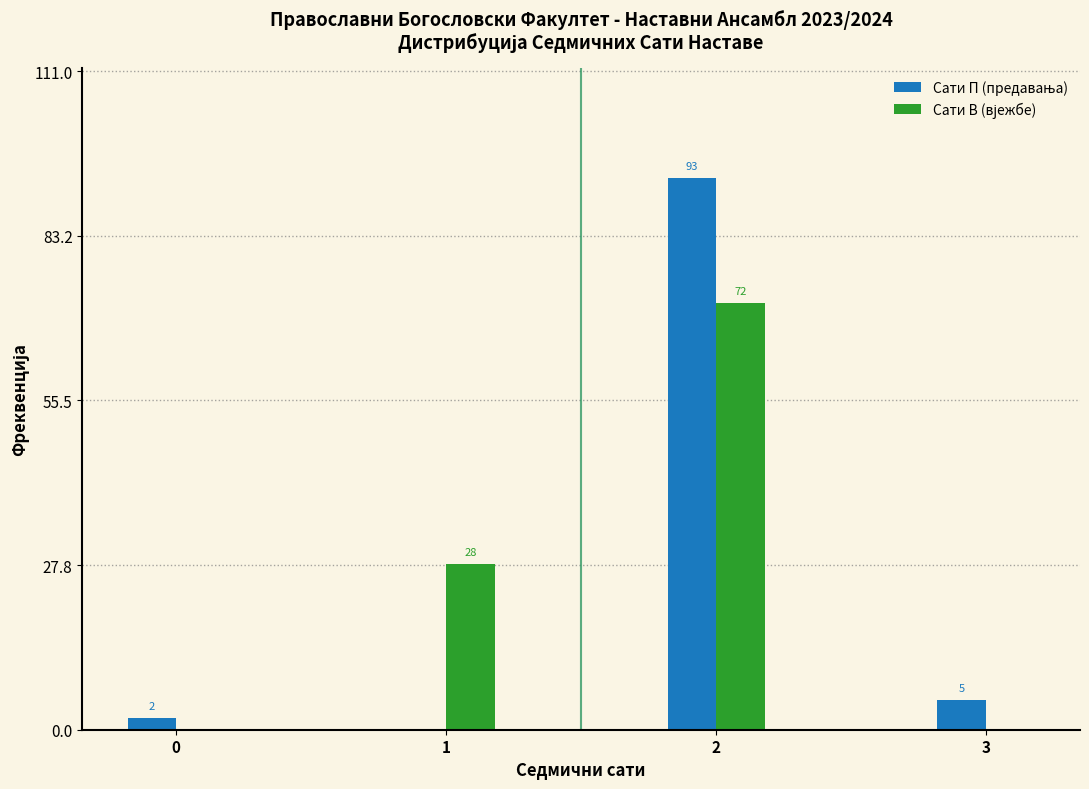

What is the greatest value displayed?

93